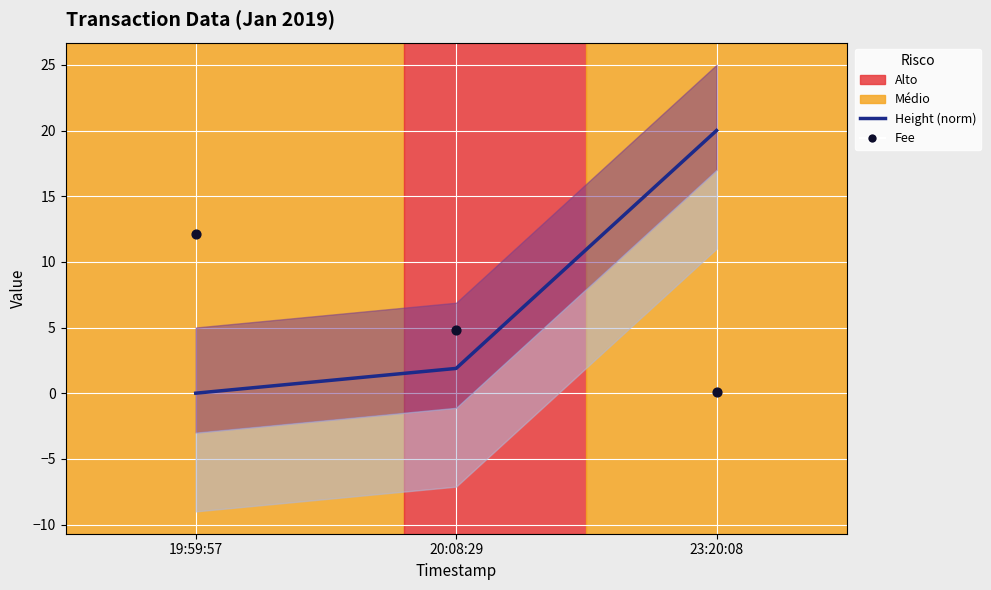

Which series has the widest spread of Y values?

Height (norm)